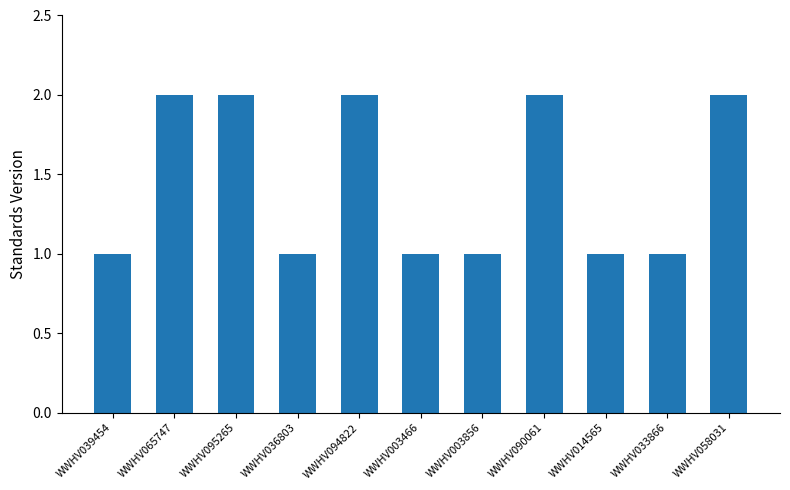

Is it true that the value at WWHV095265 is 3?

False